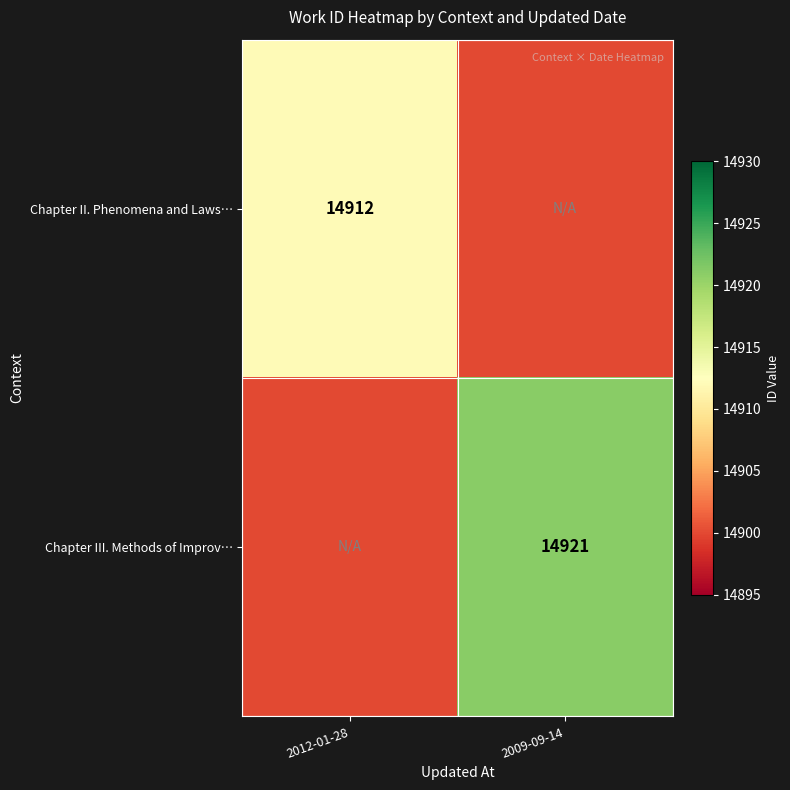

Is it true that Chapter II. Phenomena and Laws… equals 22857 at 2012-01-28?

False